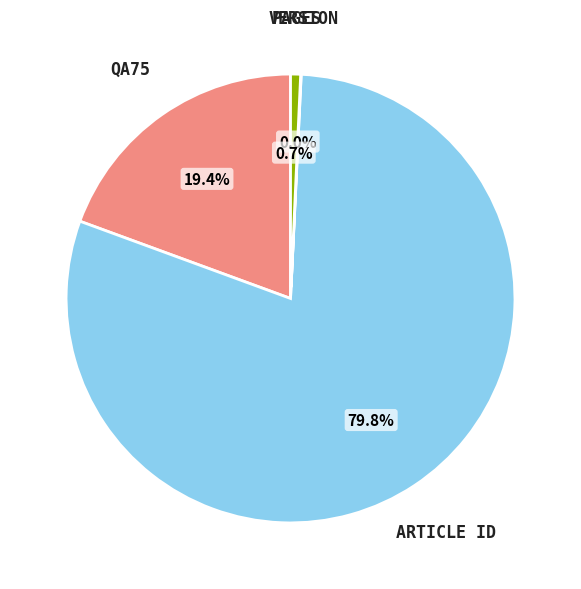

Does any single category account for the majority?

Yes